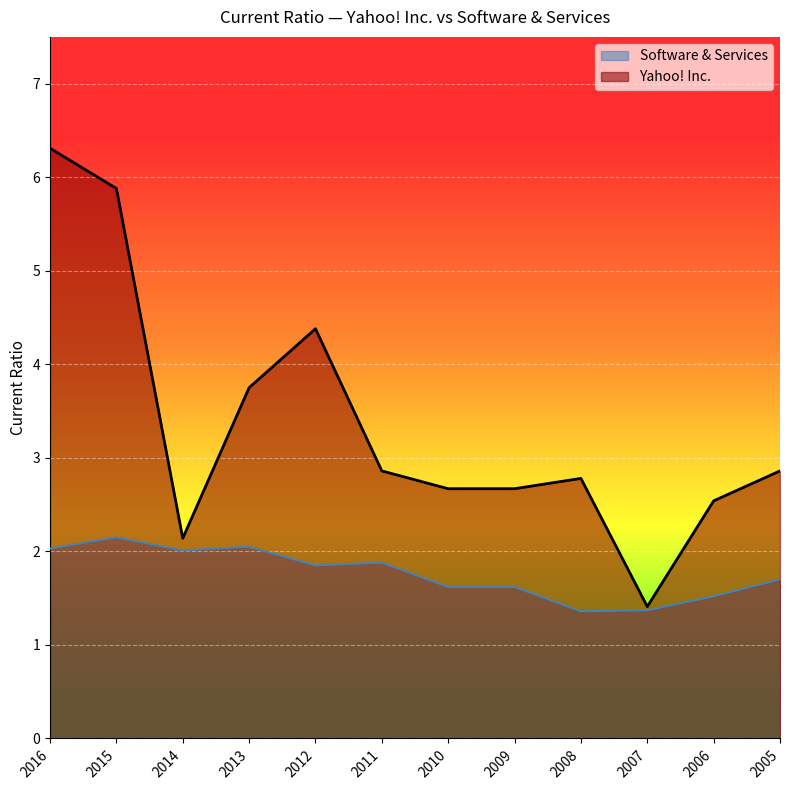

True or false: Software & Services and Yahoo! Inc. intersect in this chart.

False